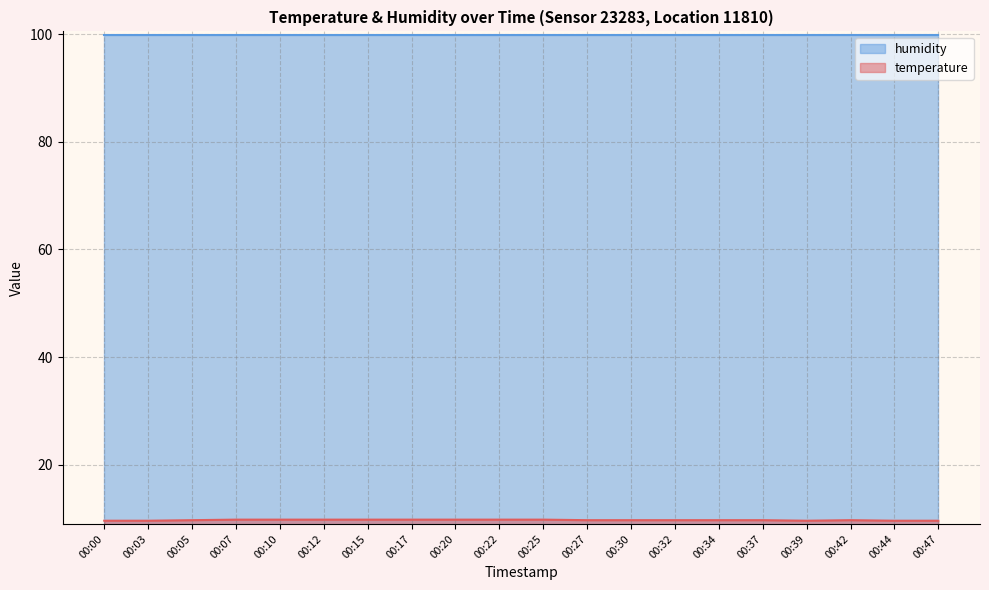

What is the difference between the second highest and minimum values?

0.2